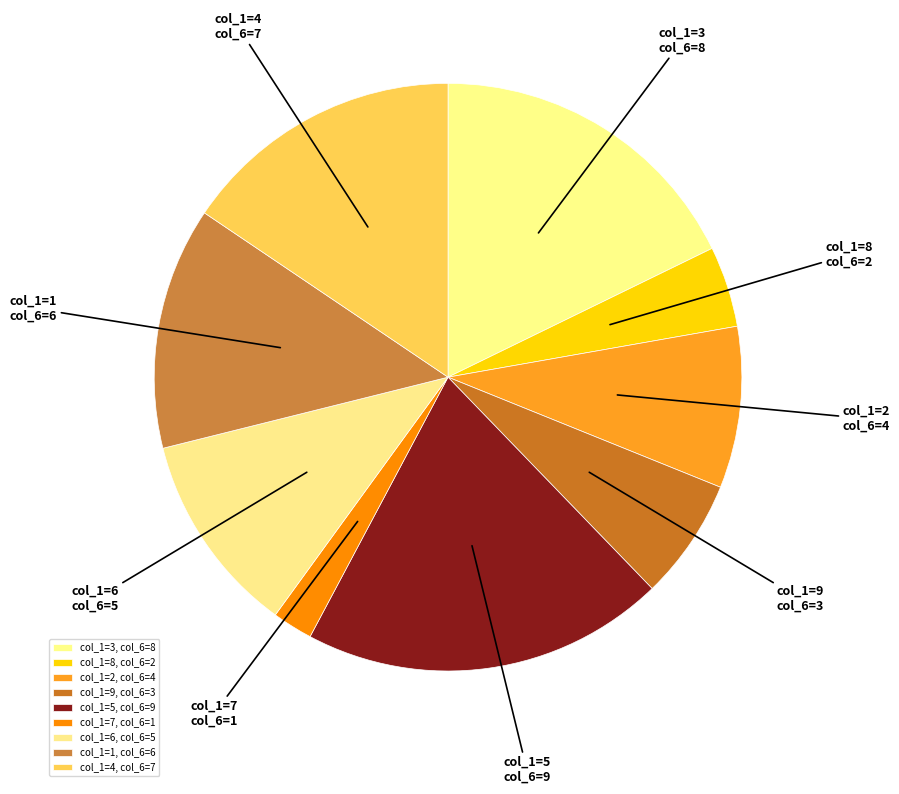

Count the number of slices in the pie.

9